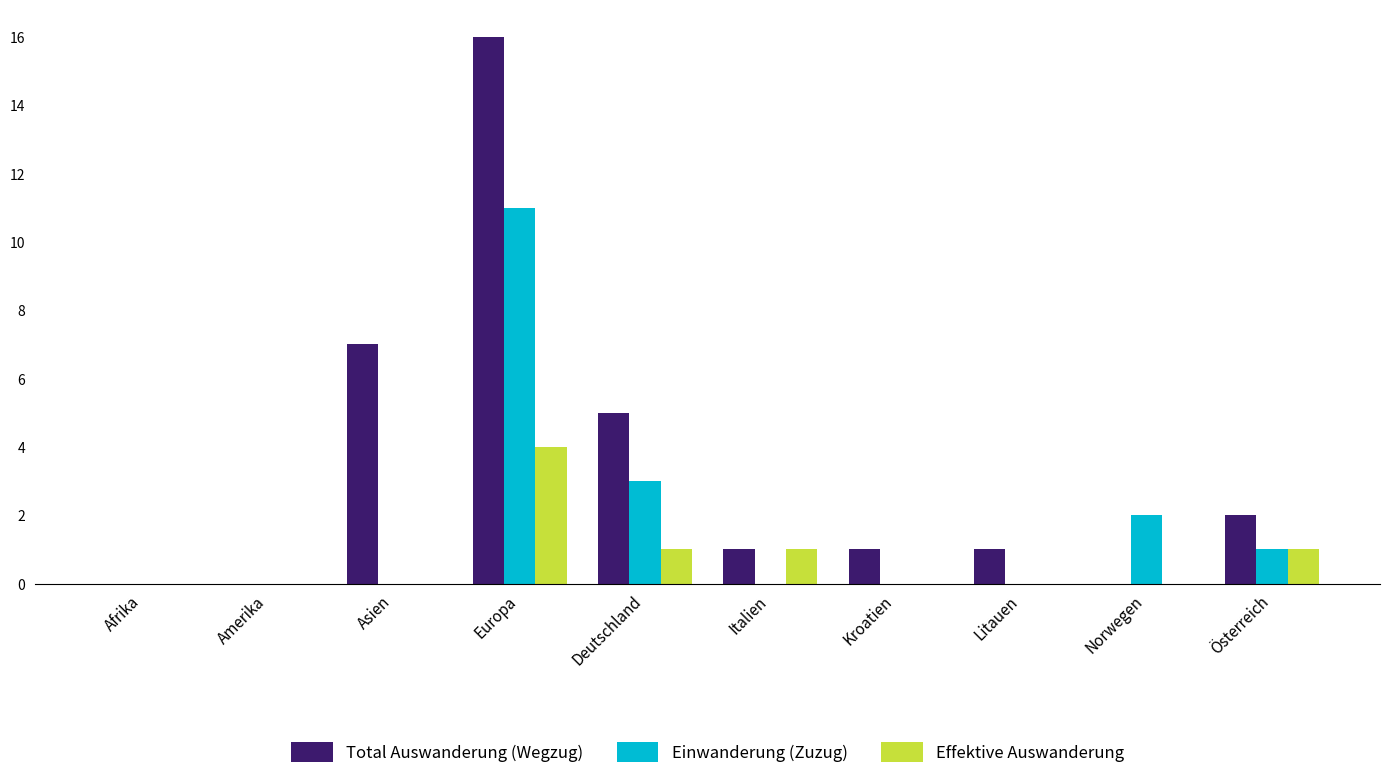

What is the greatest value displayed?

16